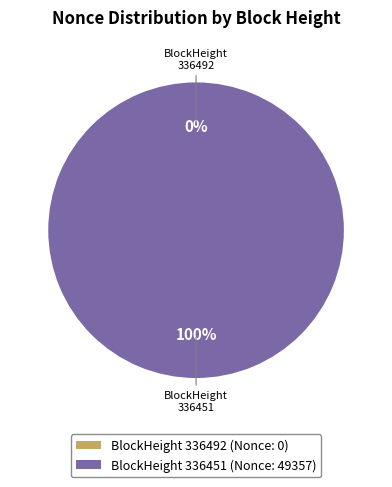

Rank the categories by value from lowest to highest.

336492, 336451